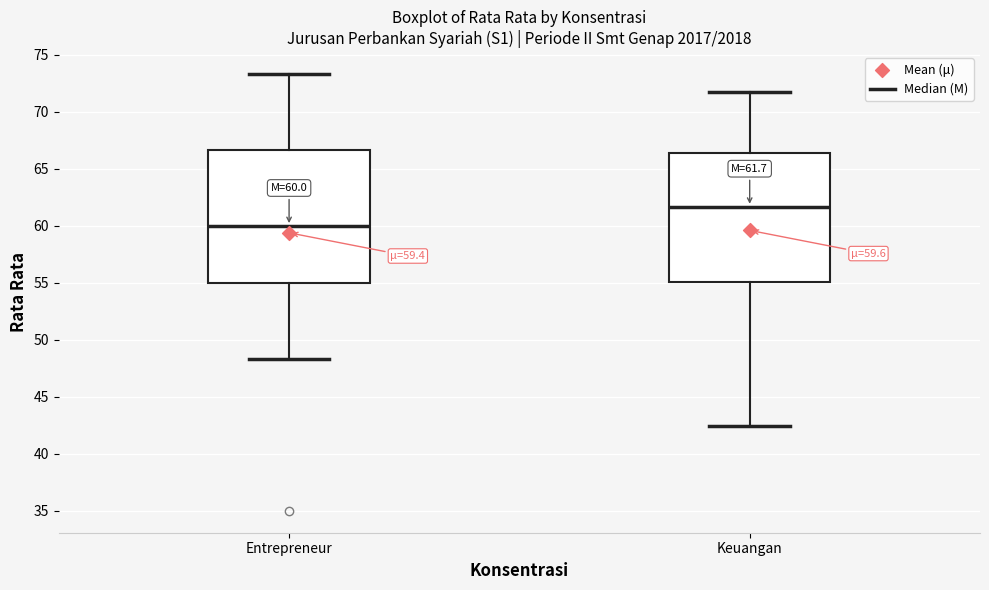

Which box's median line is the lowest?

Entrepreneur